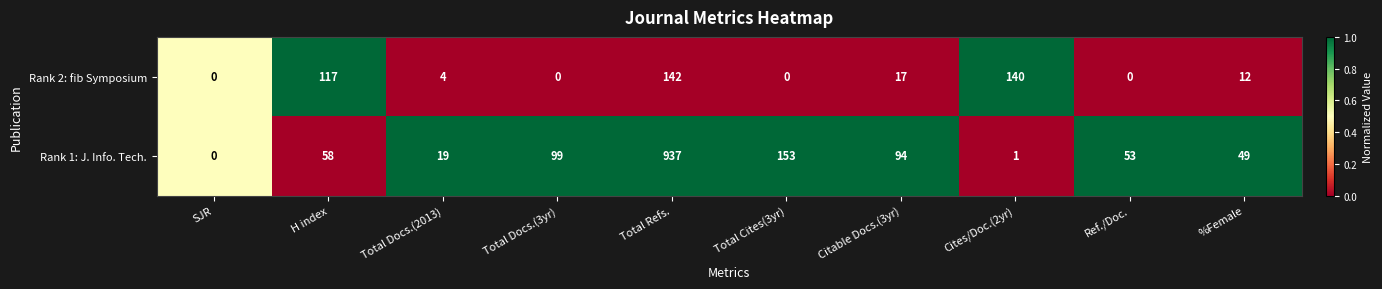

Reading left to right, transcribe all the data shown in this chart.

Rank 2: fib Symposium: 0	117	4	0	142	0	17	140	0	12
Rank 1: J. Info. Tech.: 0	58	19	99	937	153	94	1	53	49